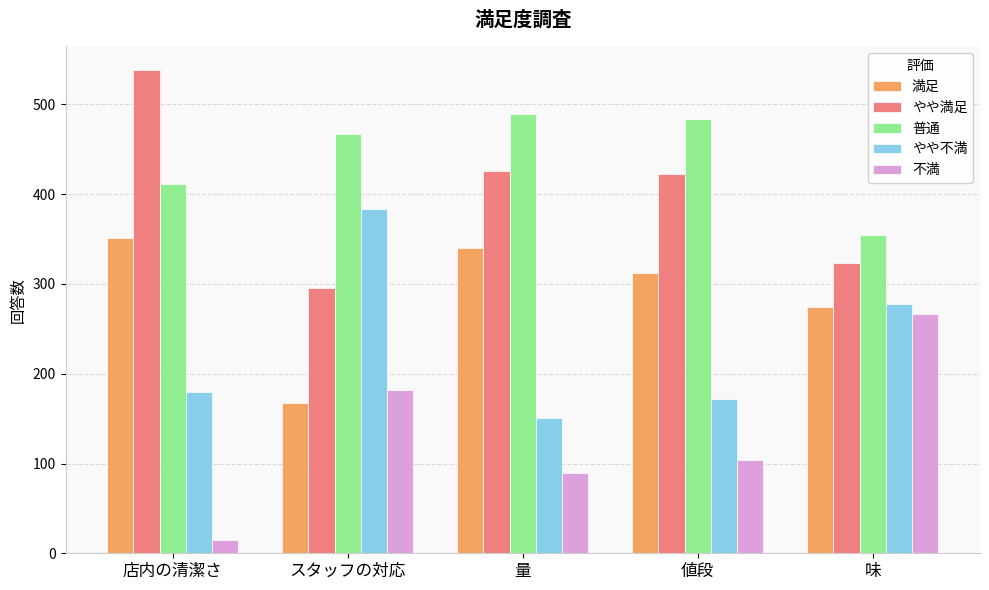

At which label does 満足 reach its peak?

店内の清潔さ